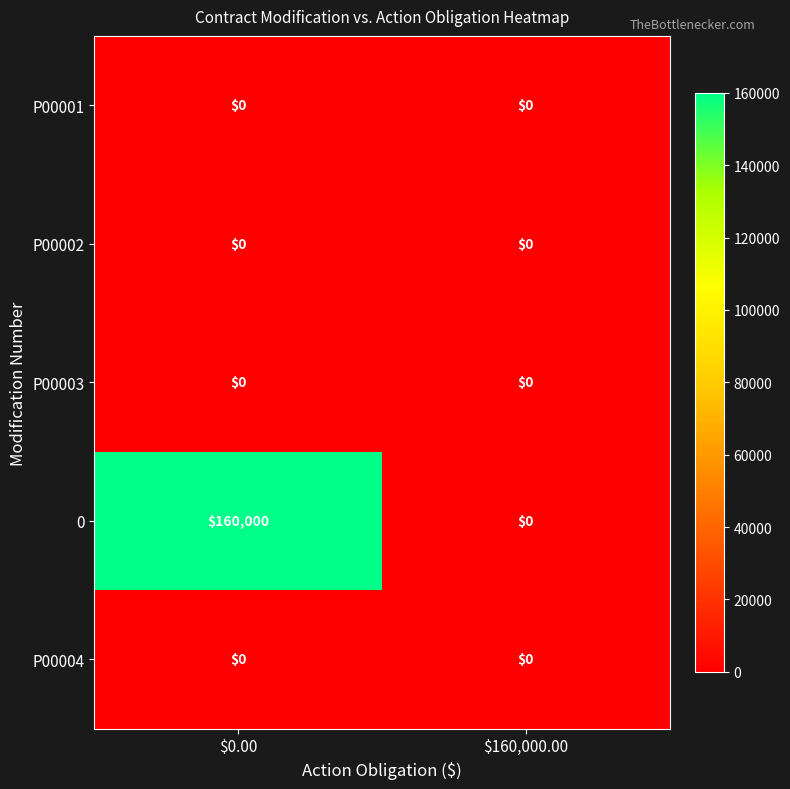

What is the difference between the highest and lowest values at $0.00?

160000